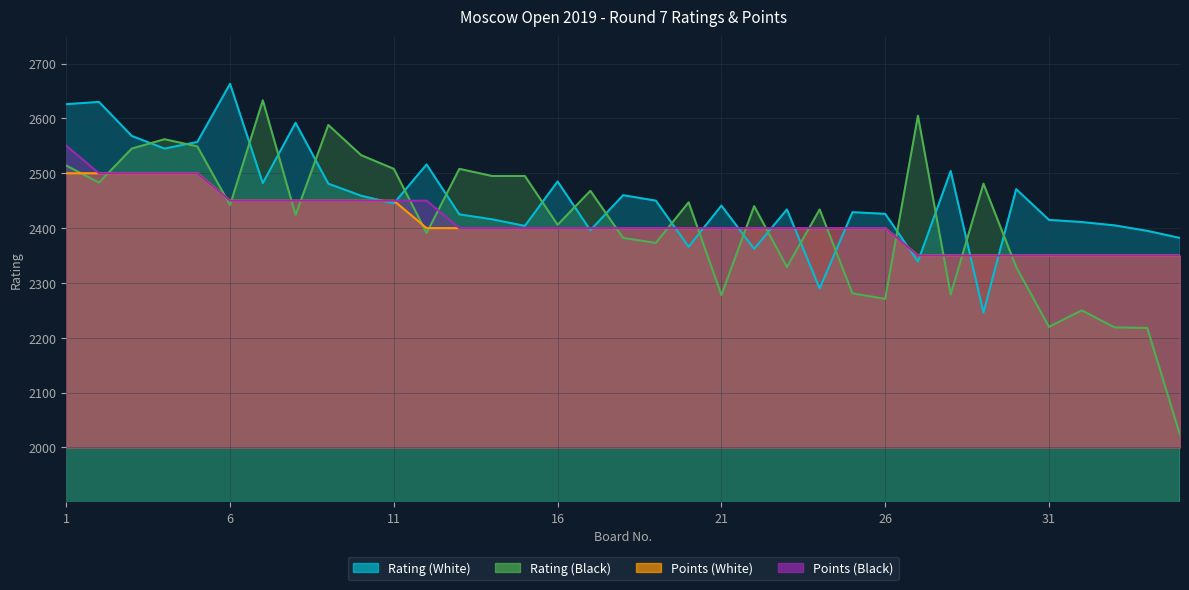

Rank the categories by Rating (Black) value from lowest to highest.

35, 34, 33, 31, 32, 26, 21, 28, 25, 23, 30, 19, 18, 12, 16, 8, 24, 22, 6, 20, 17, 29, 2, 14, 15, 11, 13, 1, 10, 3, 5, 4, 9, 27, 7